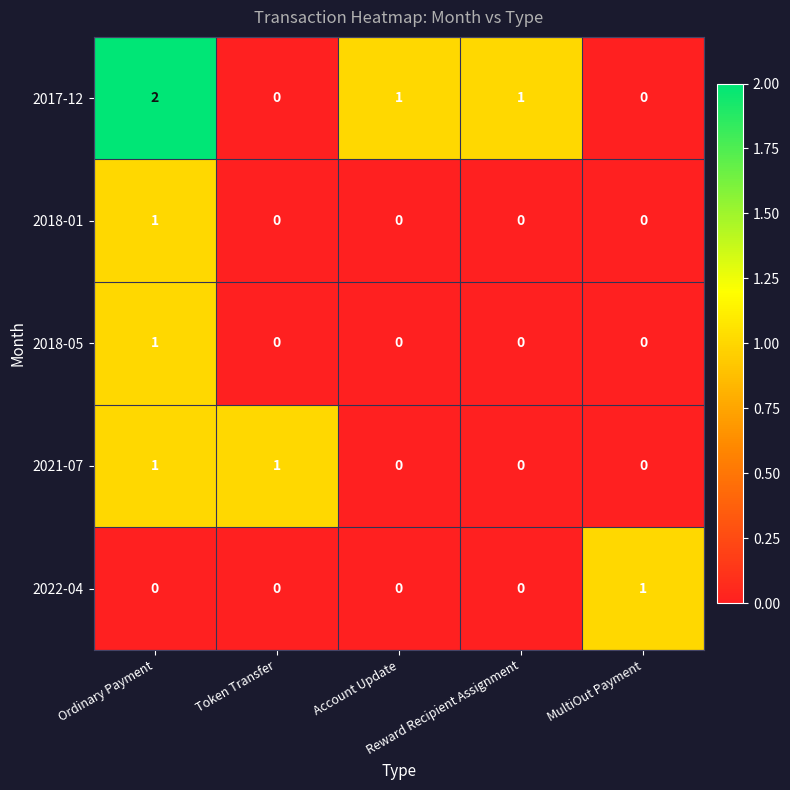

What is the sum of all 2017-12 values?

4